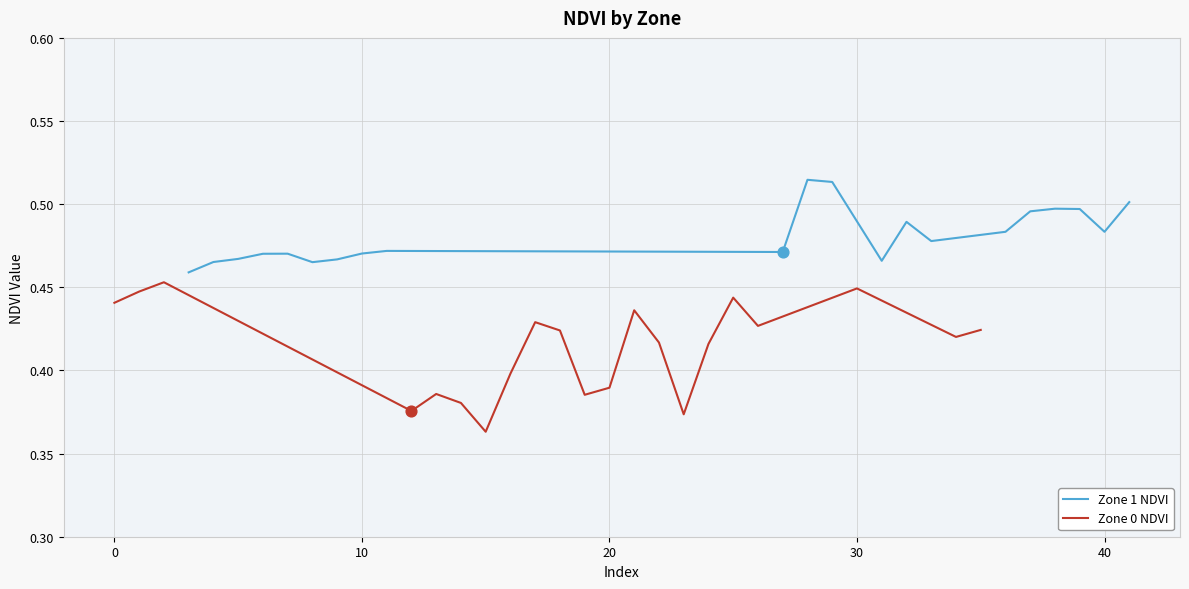

Is it true that Zone 1 NDVI equals 0.7 at 10?

False